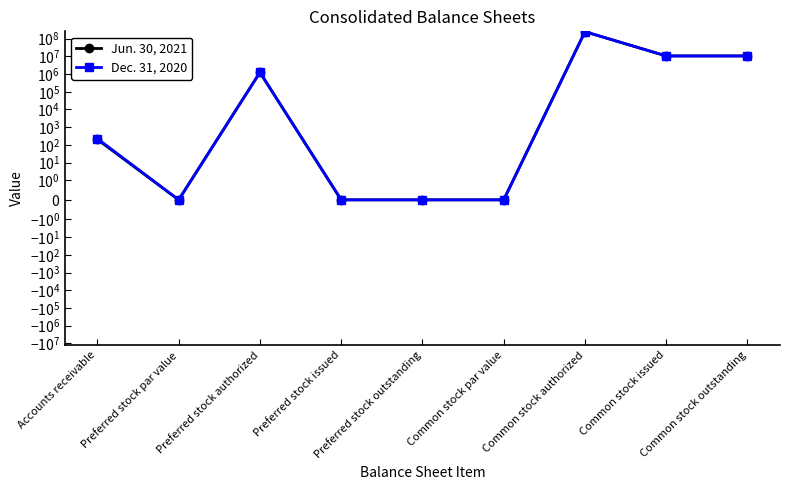

List the series in order of their overall mean, highest first.

Jun. 30, 2021, Dec. 31, 2020